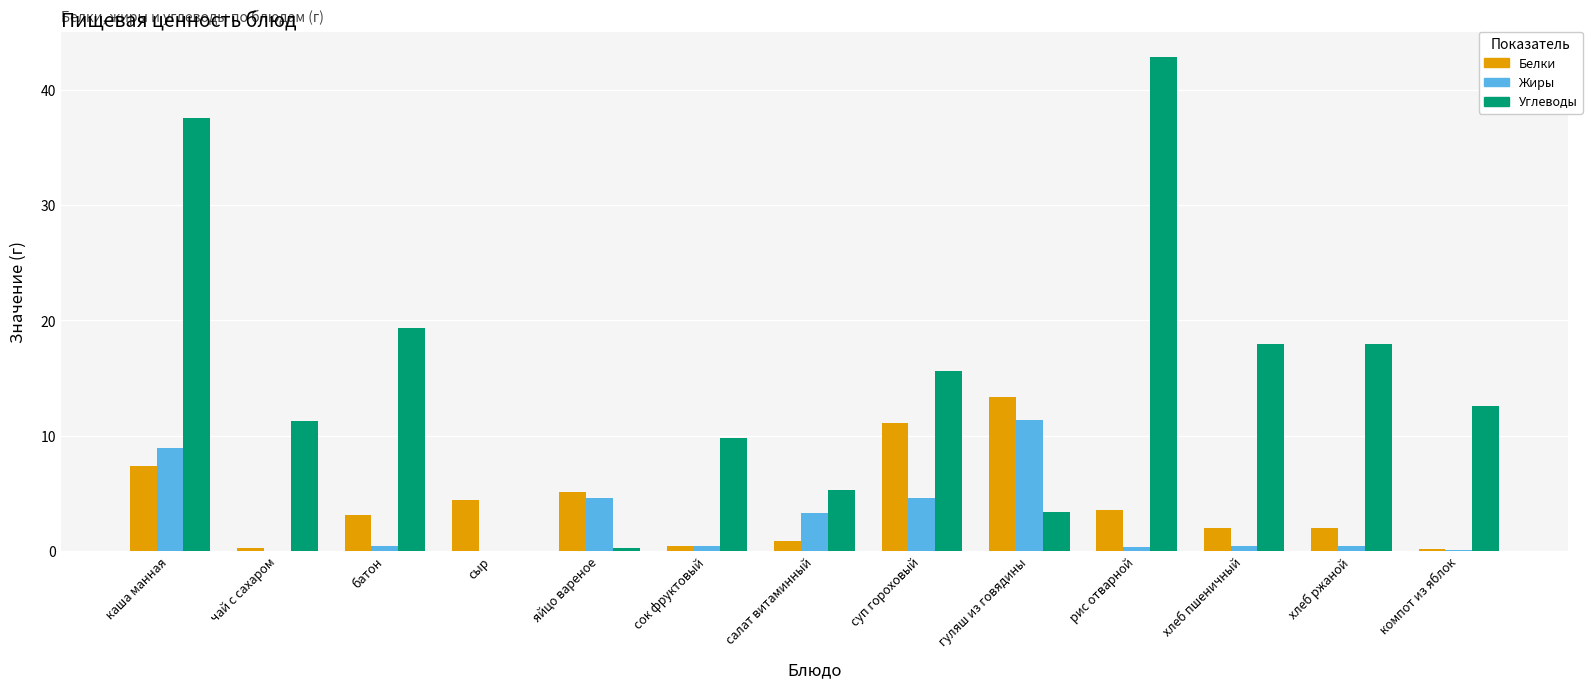

How many values in the Углеводы series exceed 12?

7